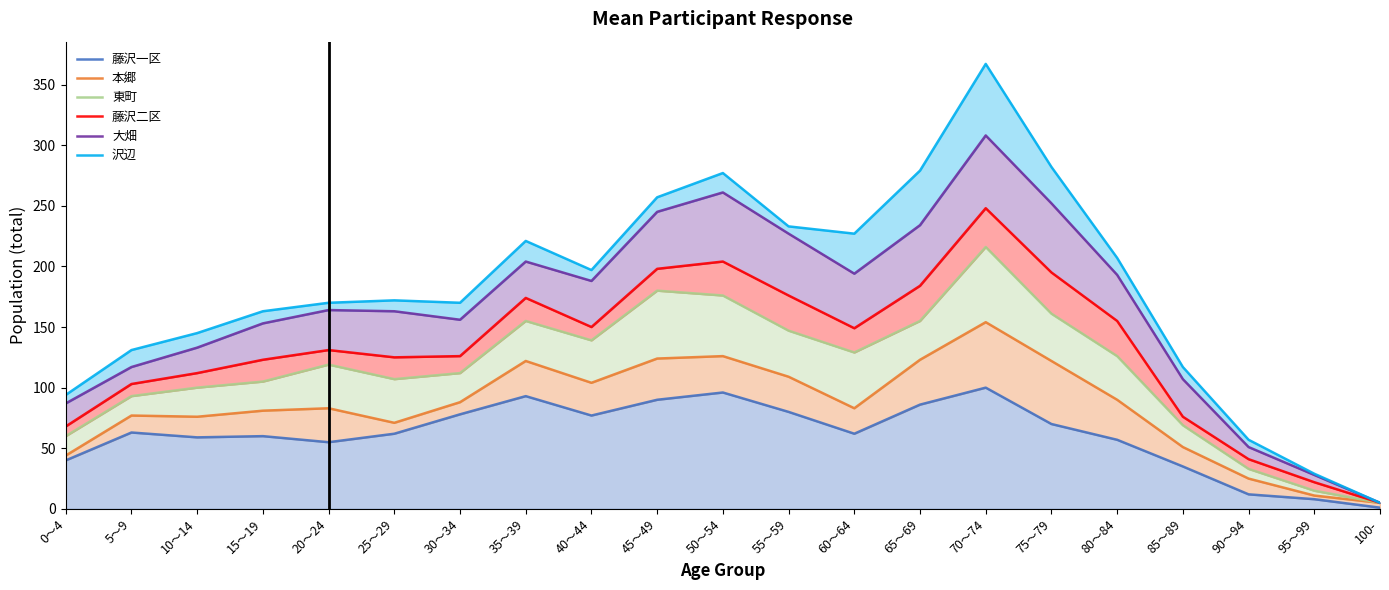

Reading right to left, what are all the values shown in this chart?

藤沢一区: 1	8	12	35	57	70	100	86	62	80	96	90	77	93	78	62	55	60	59	63	40
本郷: 5	11	25	51	90	122	154	123	83	109	126	124	104	122	88	71	83	81	76	77	44
東町: 5	15	33	69	126	161	216	155	129	147	176	180	139	155	112	107	119	105	100	93	60
藤沢二区: 5	22	41	76	155	195	248	184	149	176	204	198	150	174	126	125	131	123	112	103	68
大畑: 5	28	51	107	193	252	308	234	194	227	261	245	188	204	156	163	164	153	133	117	87
沢辺: 5	29	57	117	207	282	367	279	227	233	277	257	197	221	170	172	170	163	145	131	94